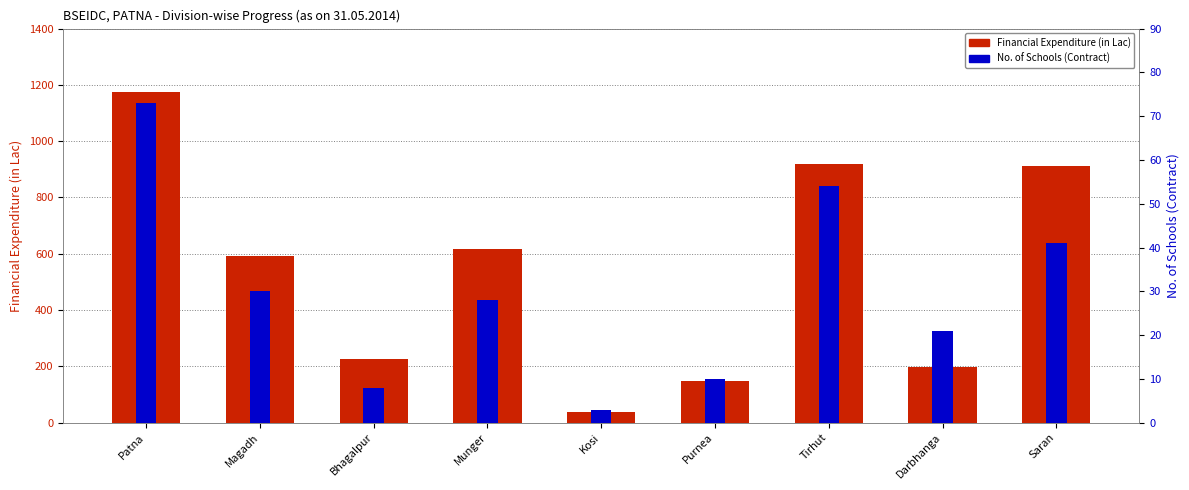

What is the total value across all series at Kosi?

42.2